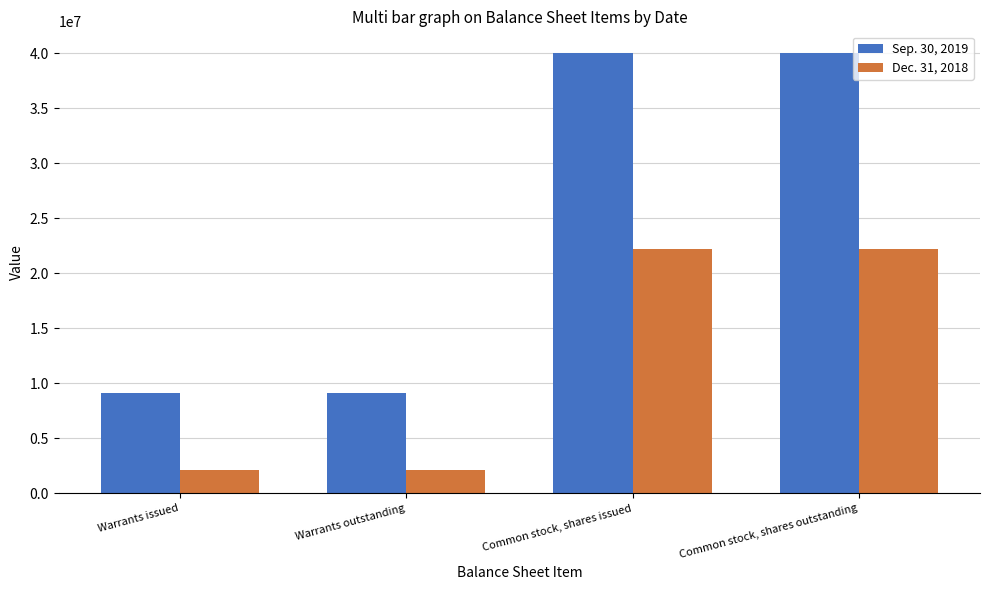

Does the chart contain stacked bars?

No